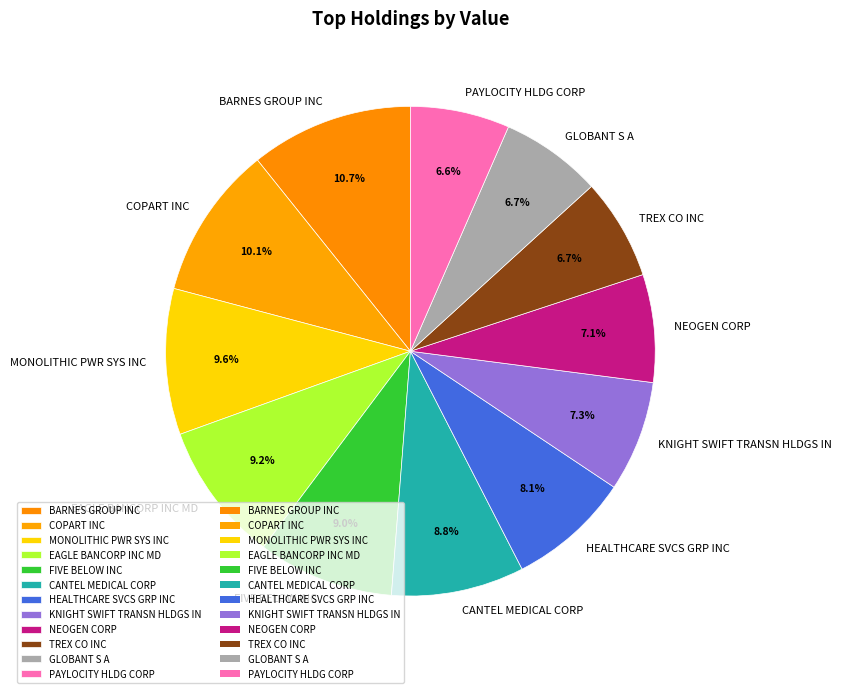

Which slice is the largest?

BARNES GROUP INC